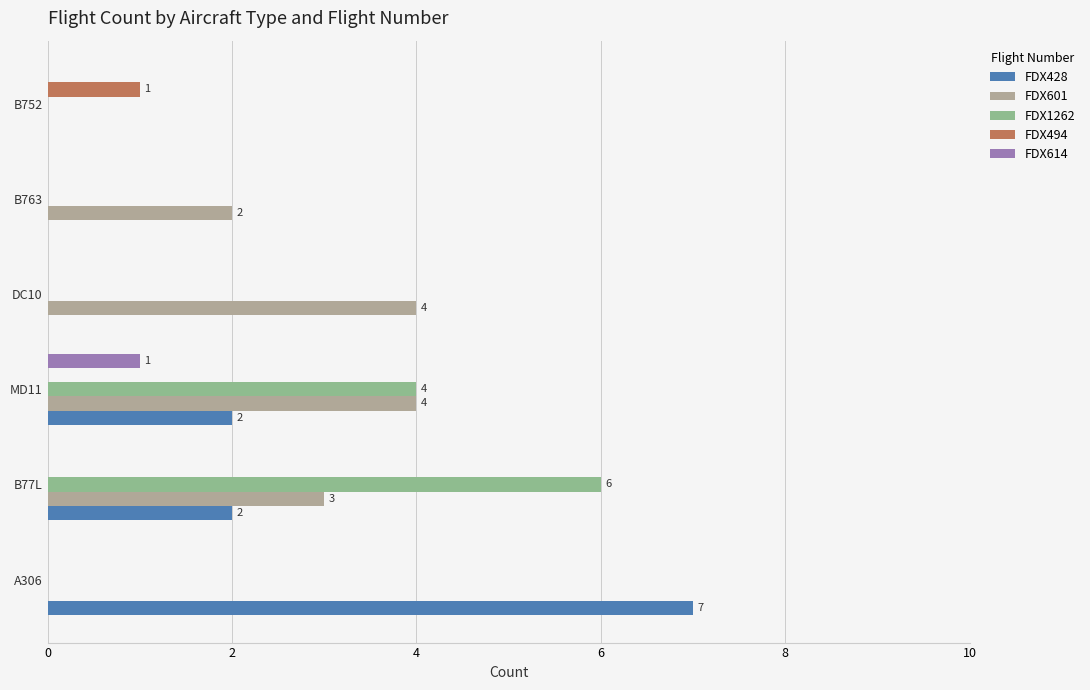

How many distinct data groups are displayed?

5